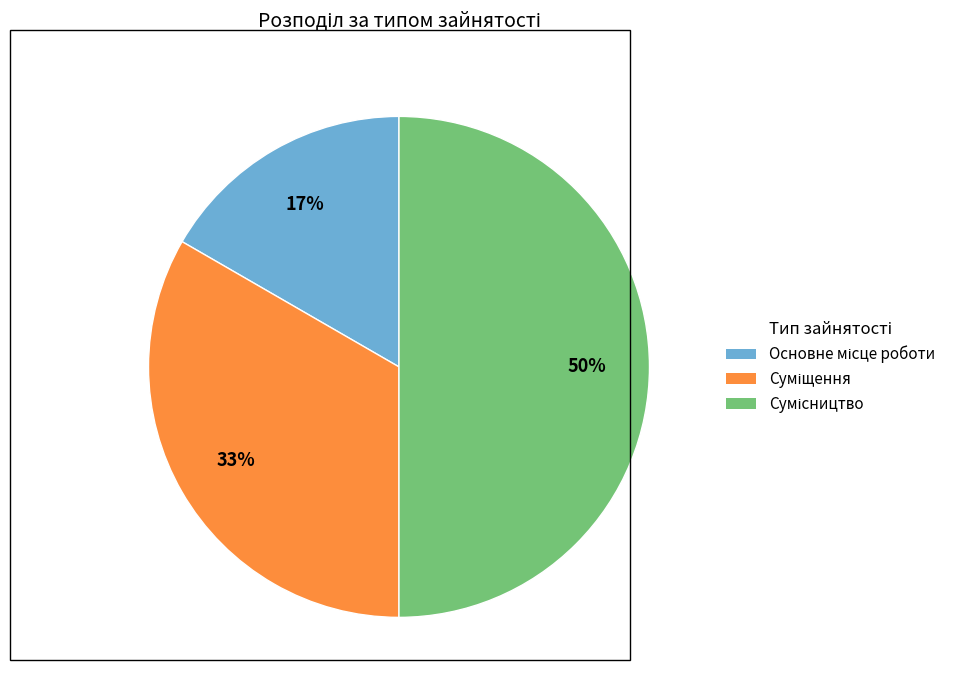

To the nearest percent, what is the average slice percentage?

33%